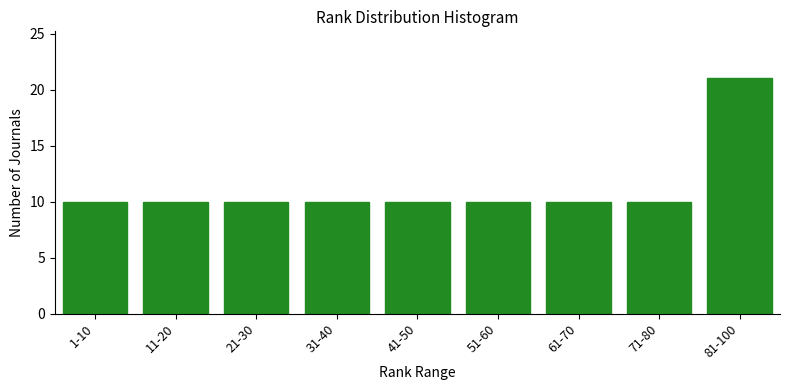

Reading left to right, what are all the values shown in this chart?

10	10	10	10	10	10	10	10	21